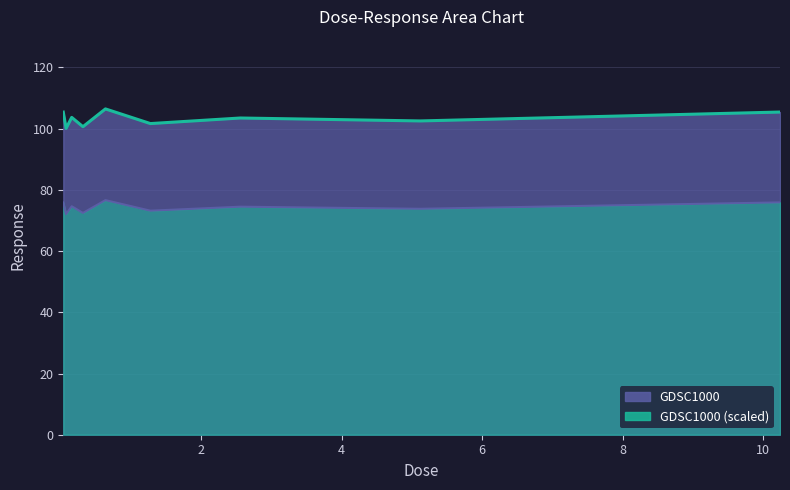

How many interior local valleys does the GDSC1000_line series have?

4